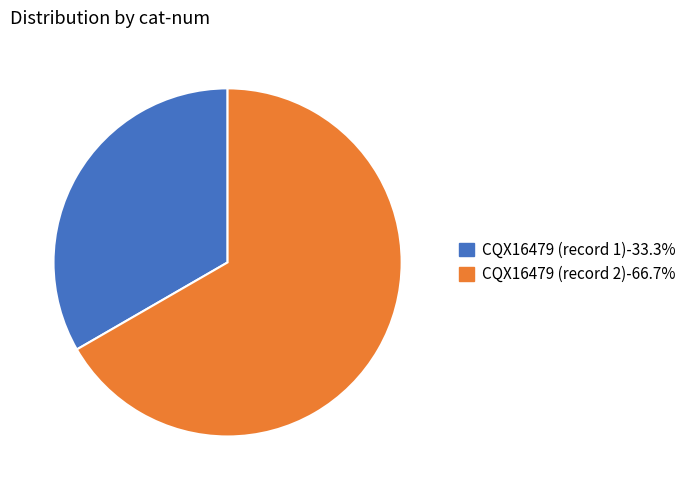

Is there a majority slice in this chart?

Yes